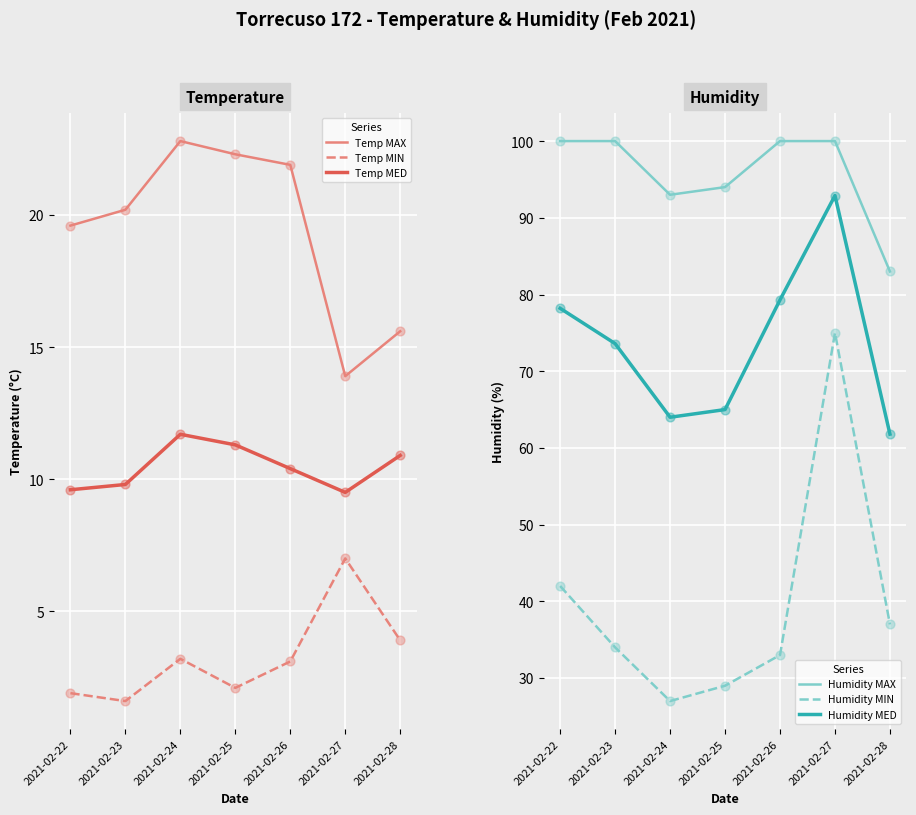

Which series has the largest total across all categories?

Humidity MAX